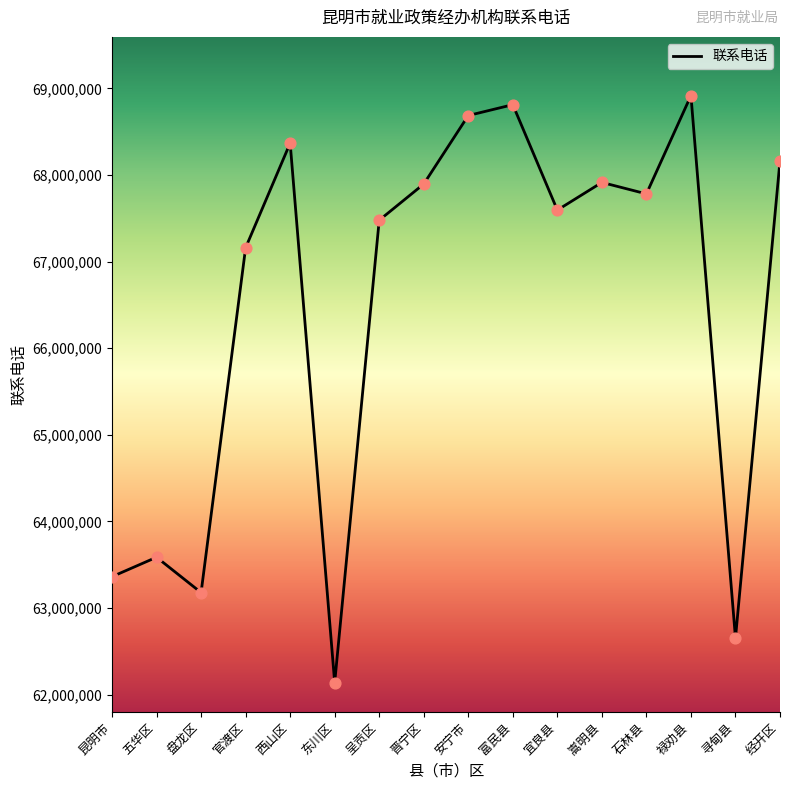

What is the ratio of the value at 盘龙区 to the value at 经开区?

0.9